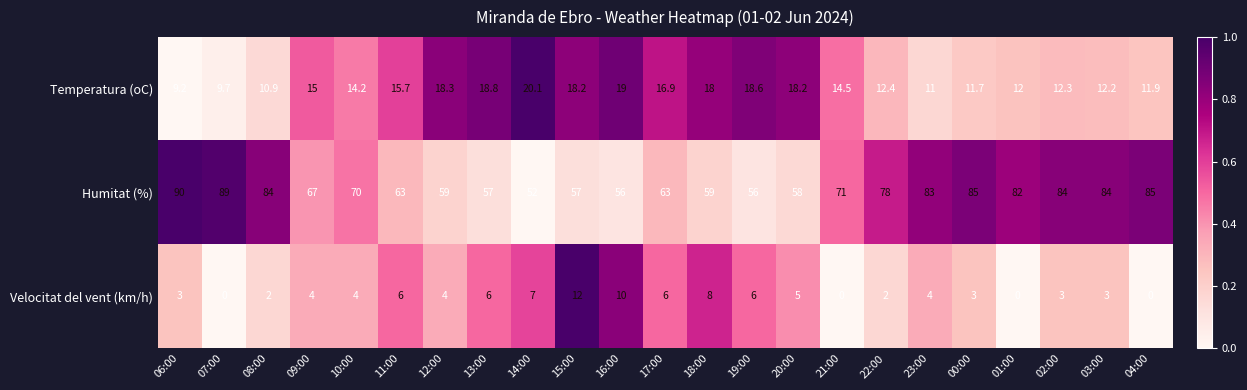

At how many categories does at least one series exceed 0?

23